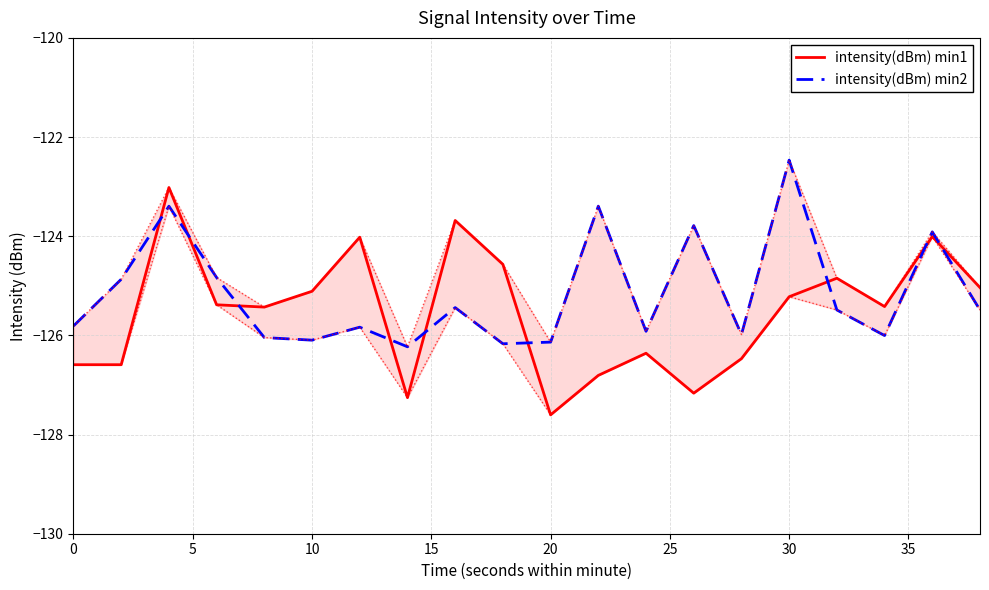

Which series changed the most between 5 and 15?

intensity(dBm) min1